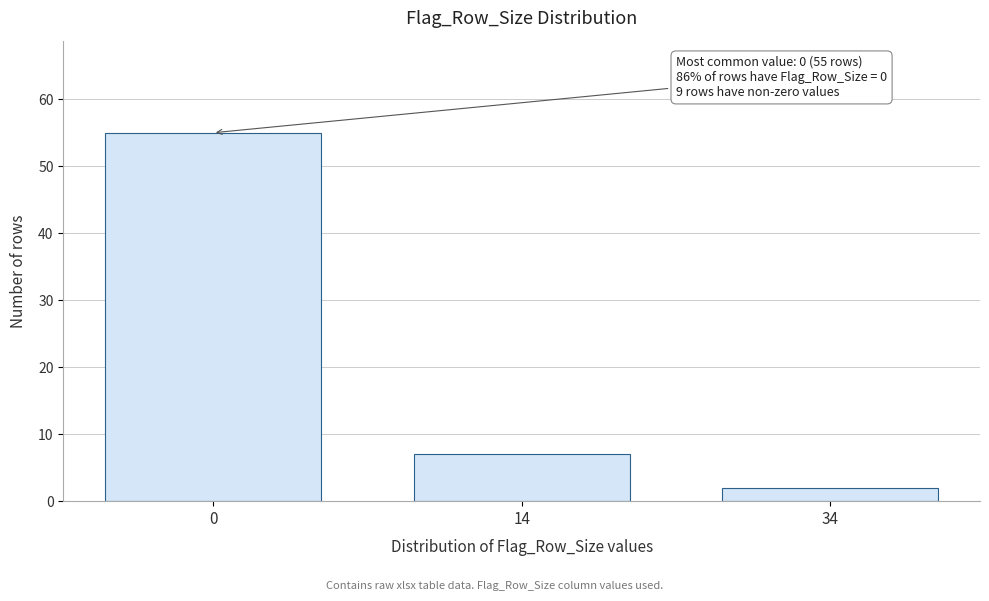

Reading left to right, list all the values displayed in this chart.

55	7	2